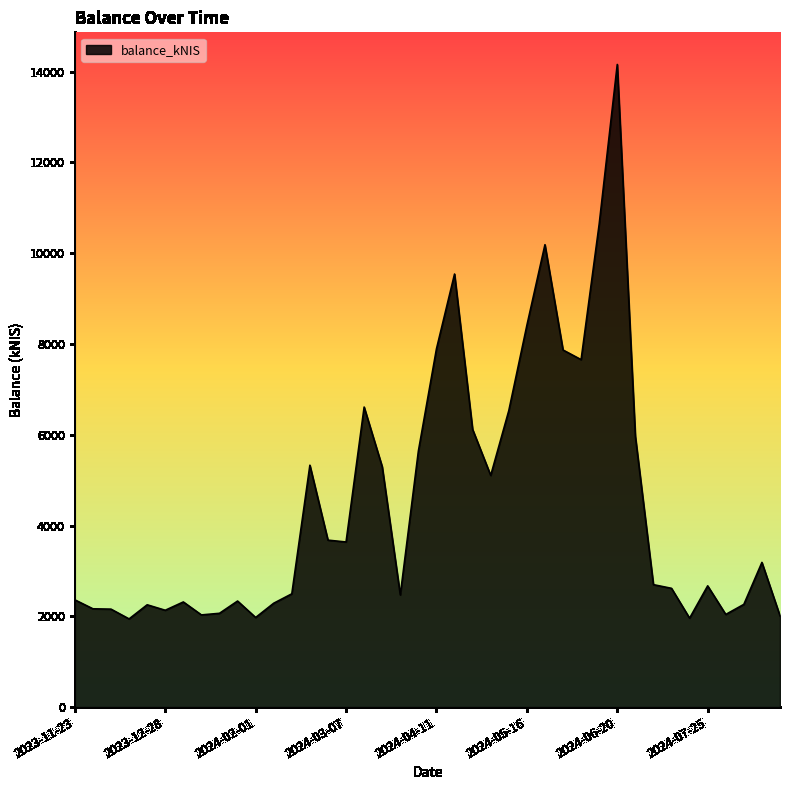

What is the maximum value shown in the chart?

14156.6